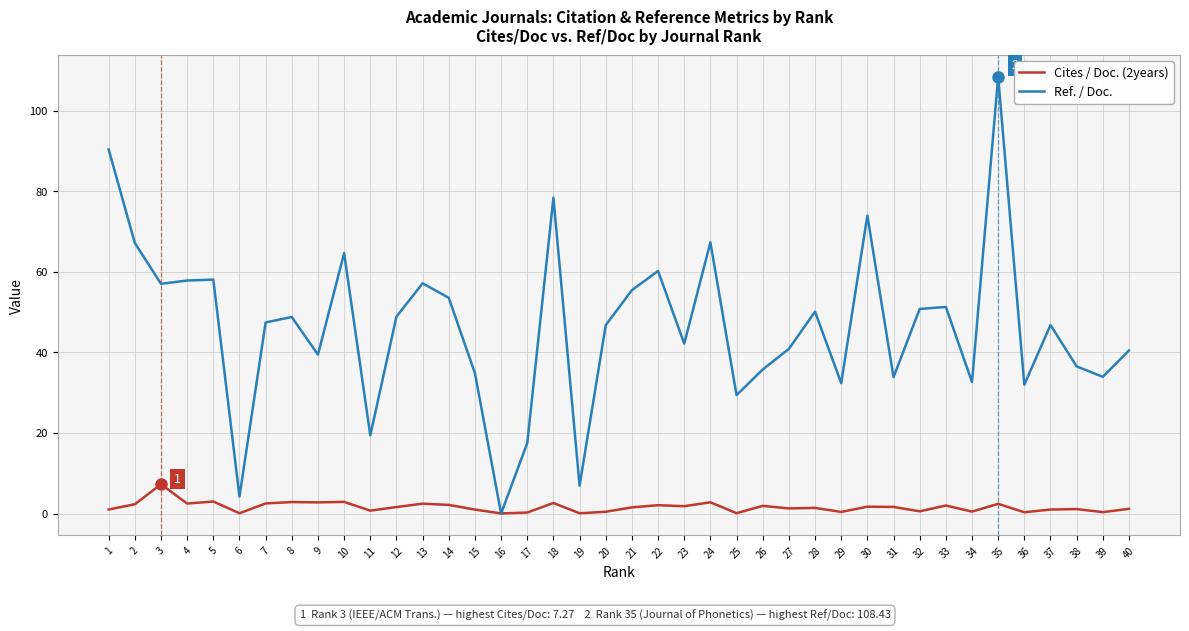

The value of Ref. / Doc. at 34 is 32.6. True or false?

True